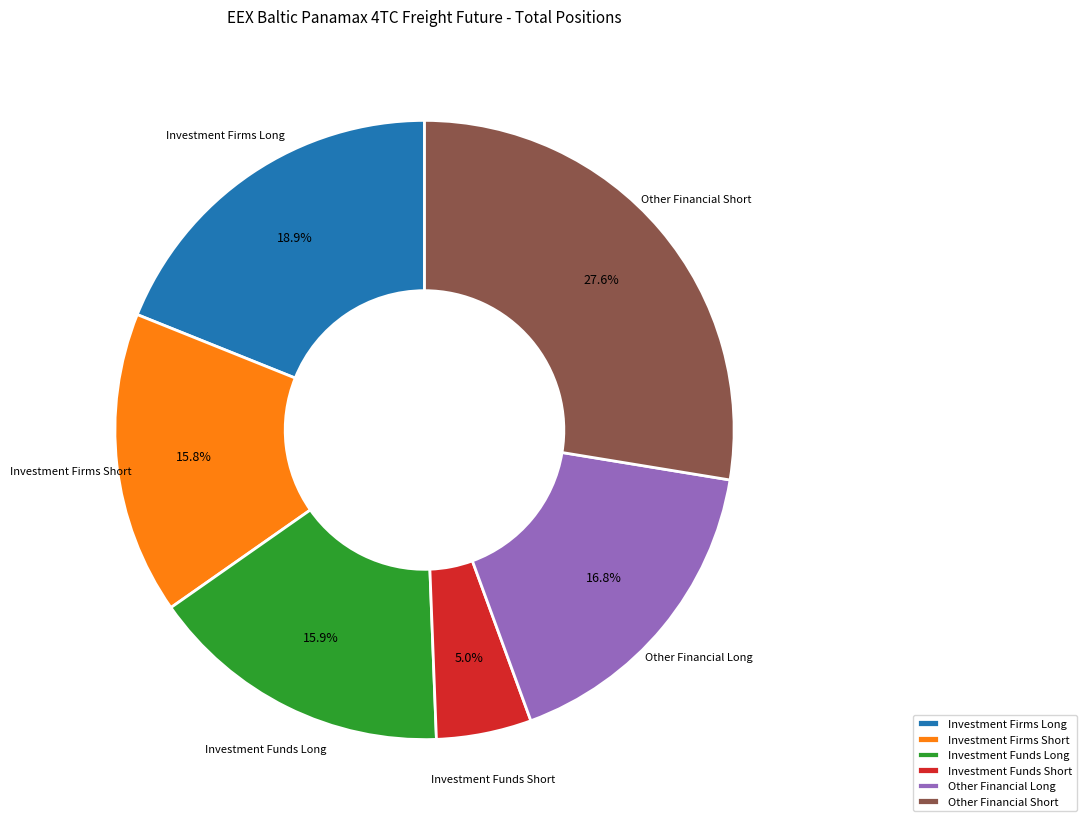

To the nearest percent, what is the average slice percentage?

17%